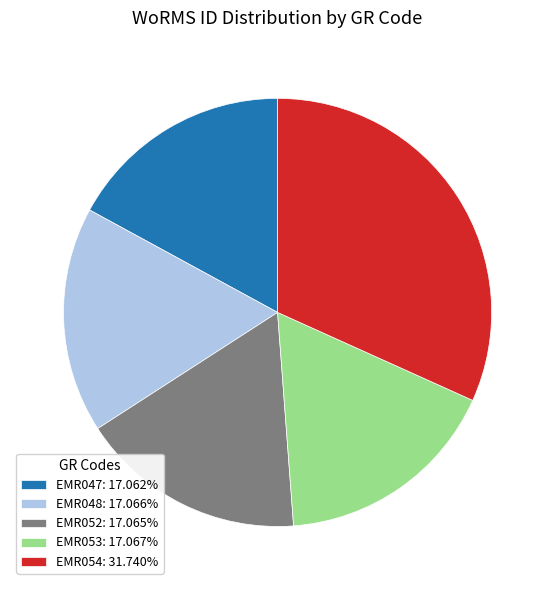

True or false: EMR052 accounts for 17% of the total.

True